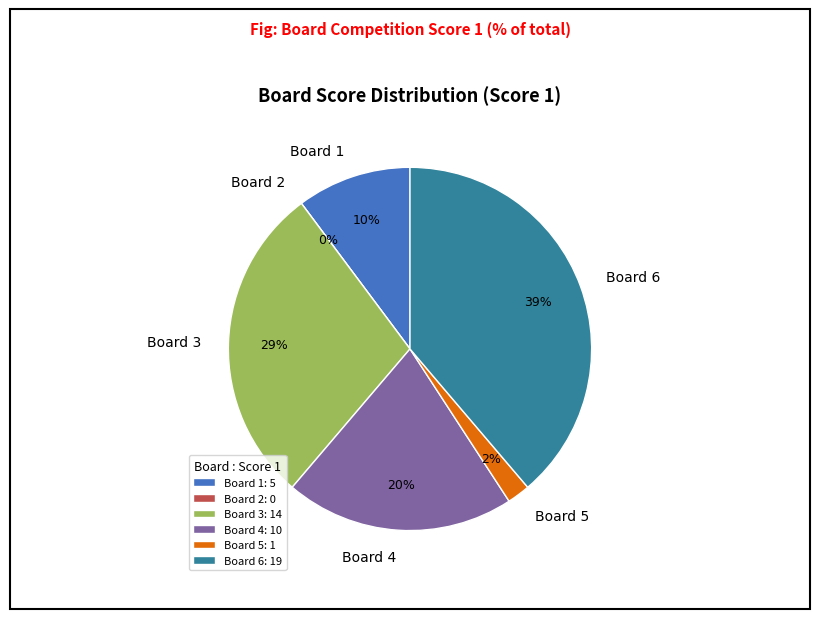

Does 4 represent more than half of the total?

No